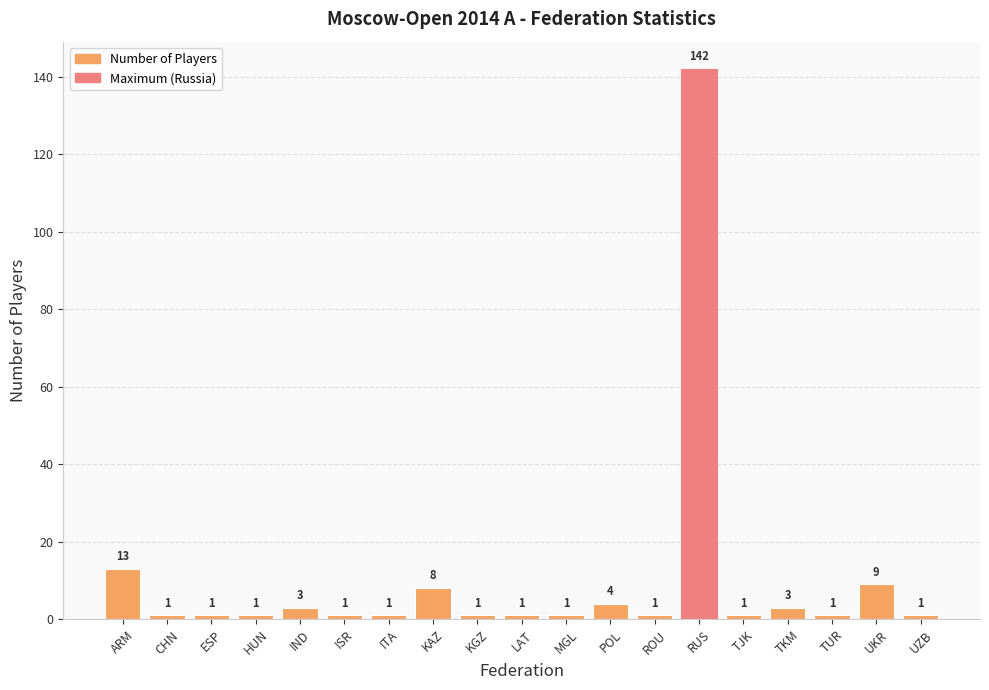

At which category does the chart reach its peak across all series?

RUS